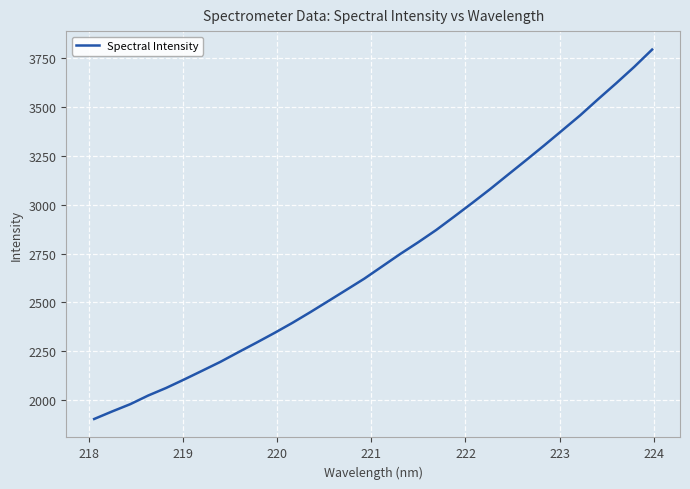

What is the smallest value displayed?

1904.0